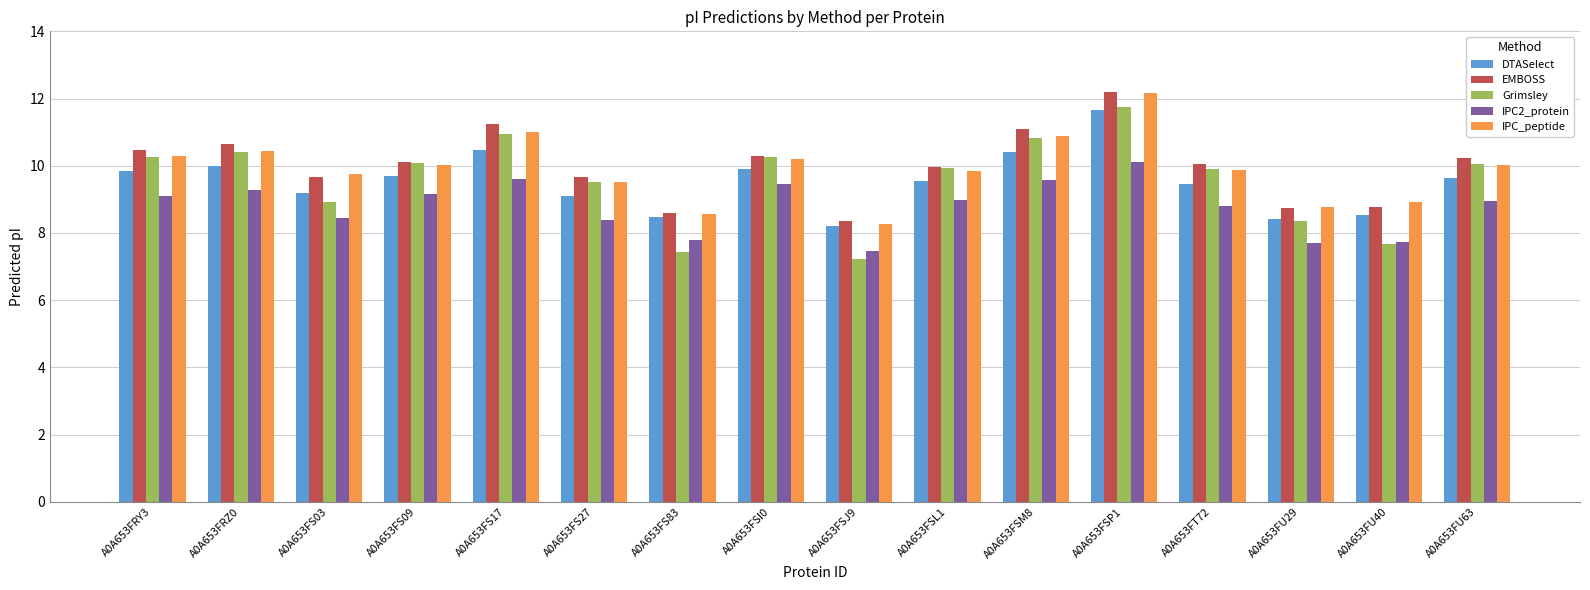

Which series changed the most between A0A653FS83 and A0A653FSM8?

Grimsley